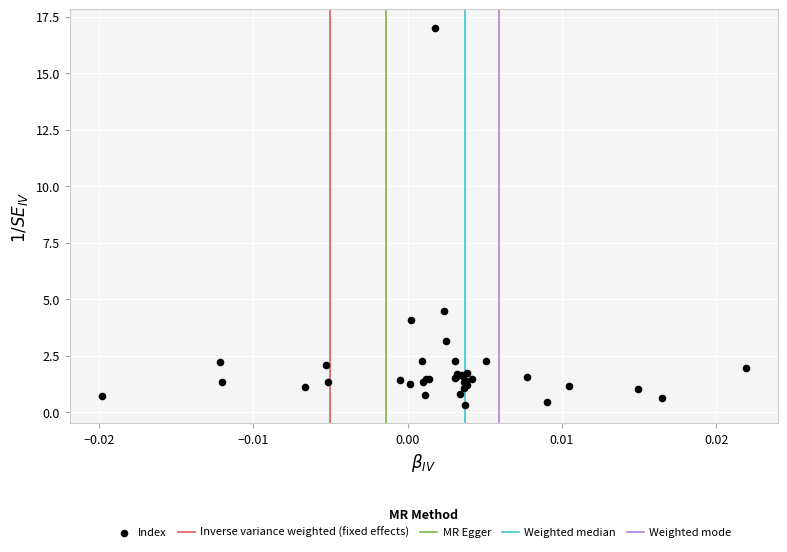

What Y value in the scatter plot is closest to 8?

4.5